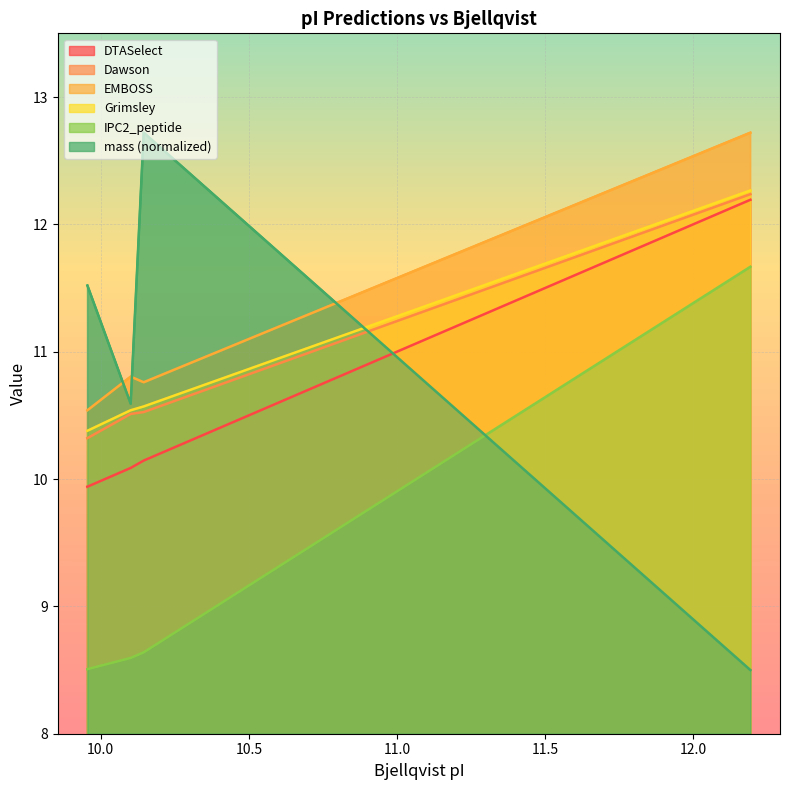

What is the maximum value for Grimsley?

12.3